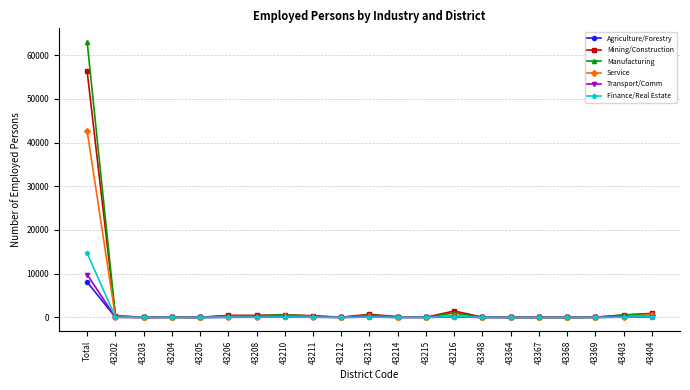

At which category is the sum across all series the highest?

Total